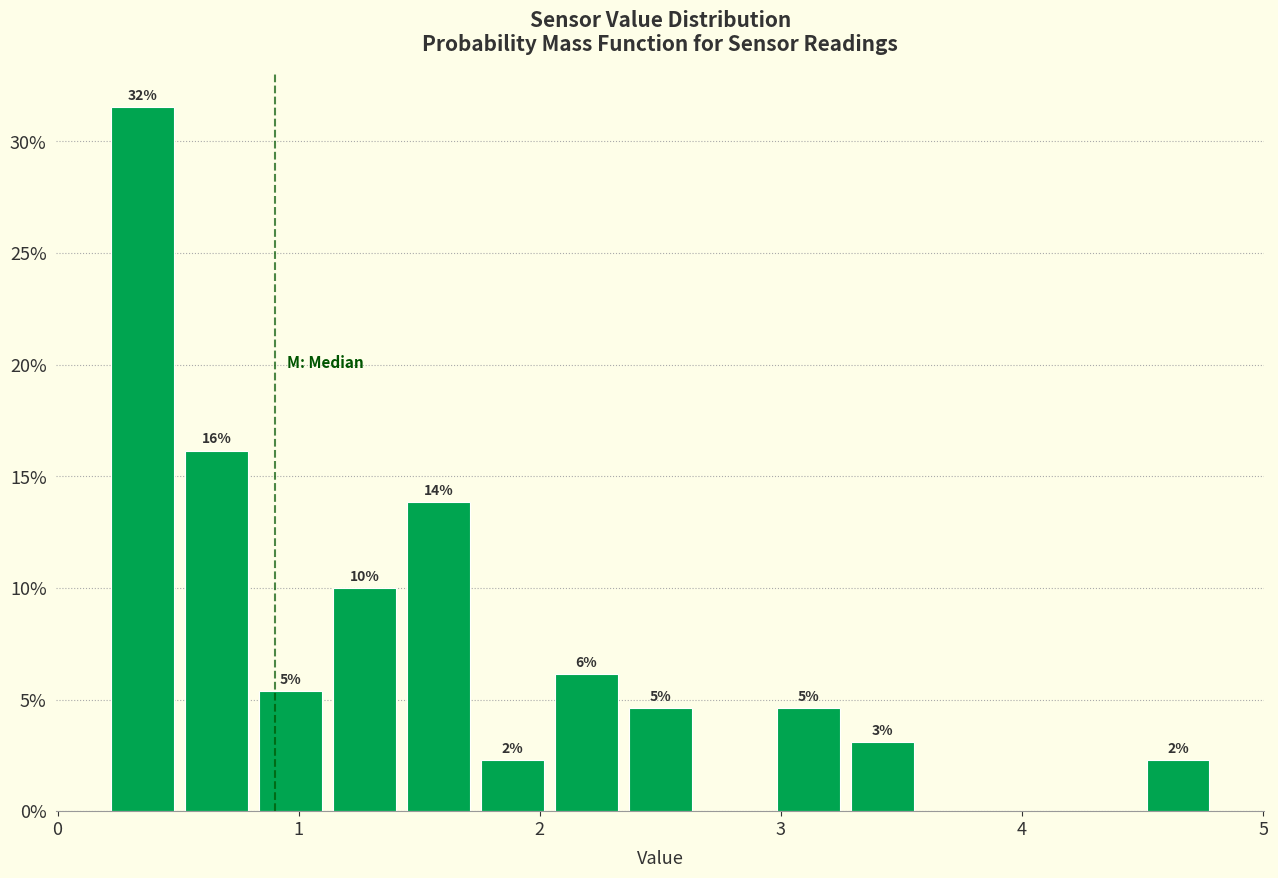

Around what value on the x-axis is the tallest bar? Give the approximate position of its centre, as read against the axis.

0.4